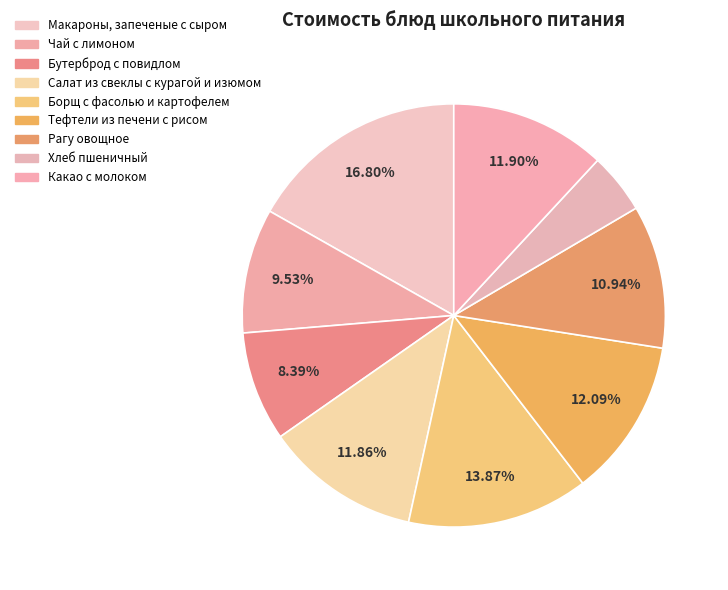

Combined, what portion of the pie is Какао с молоком and Салат из свеклы с курагой и изюмом?

23.8%